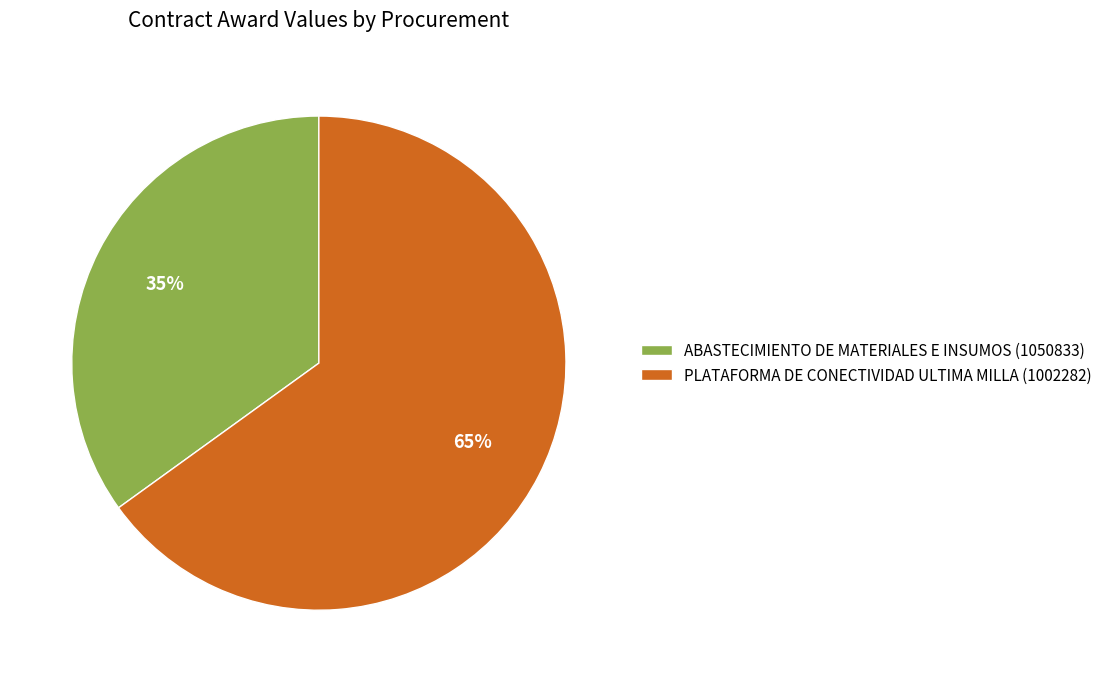

To the nearest percent, what is the average slice percentage?

50%